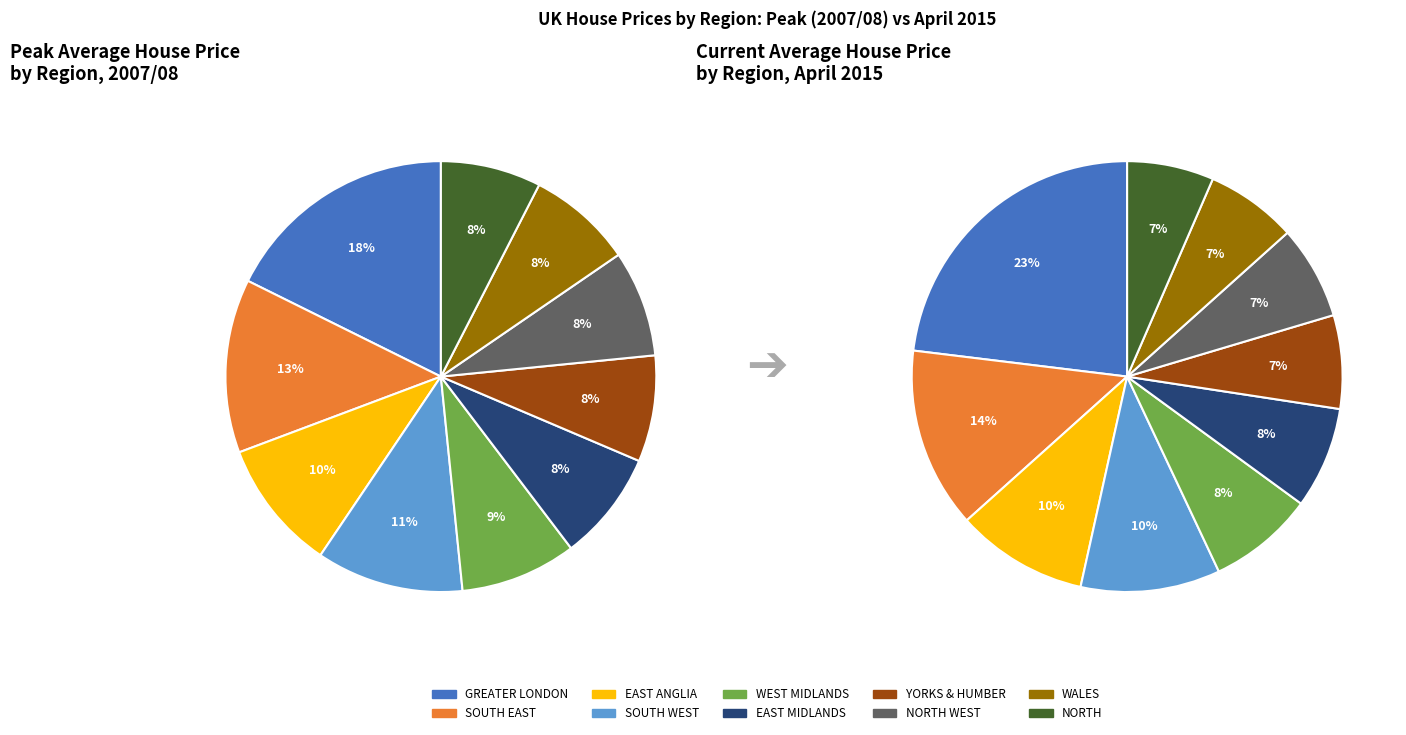

Is it true that NORTH WEST is 1% of the pie?

False